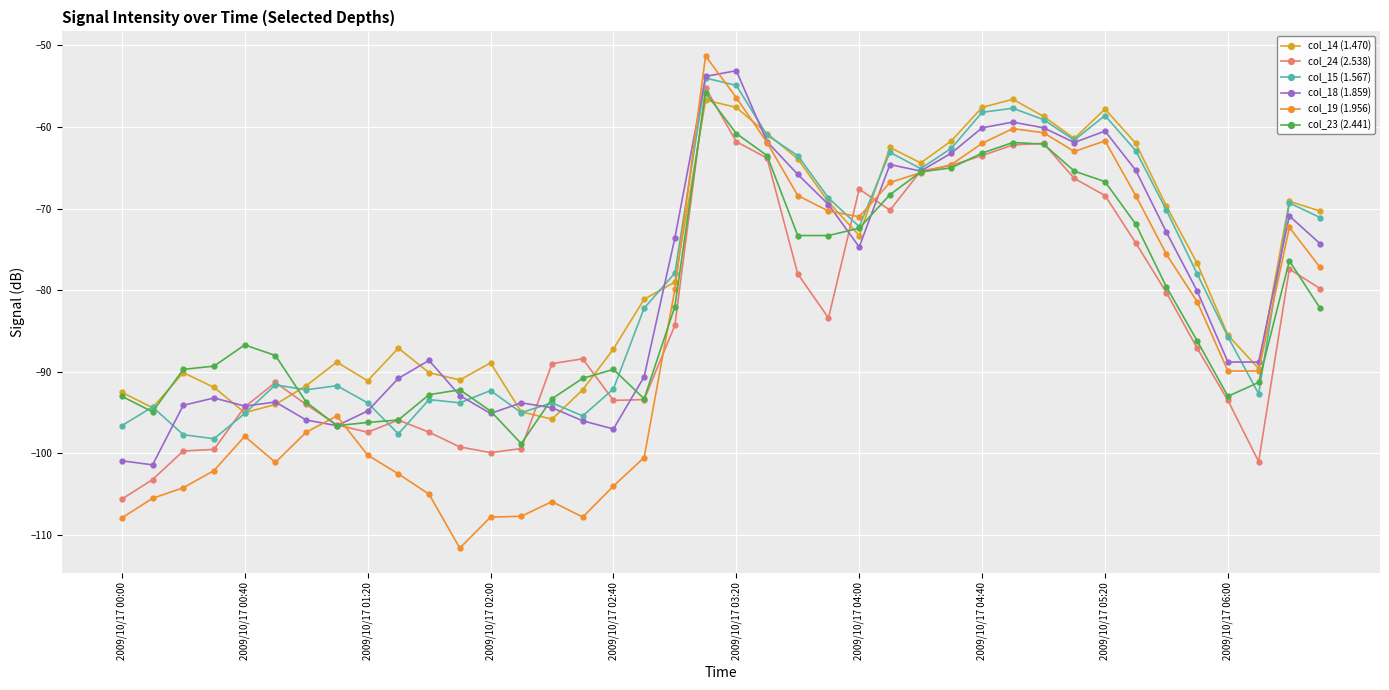

In col_23 (2.441), how many points are lower than both neighbors (excluding endpoints)?

5